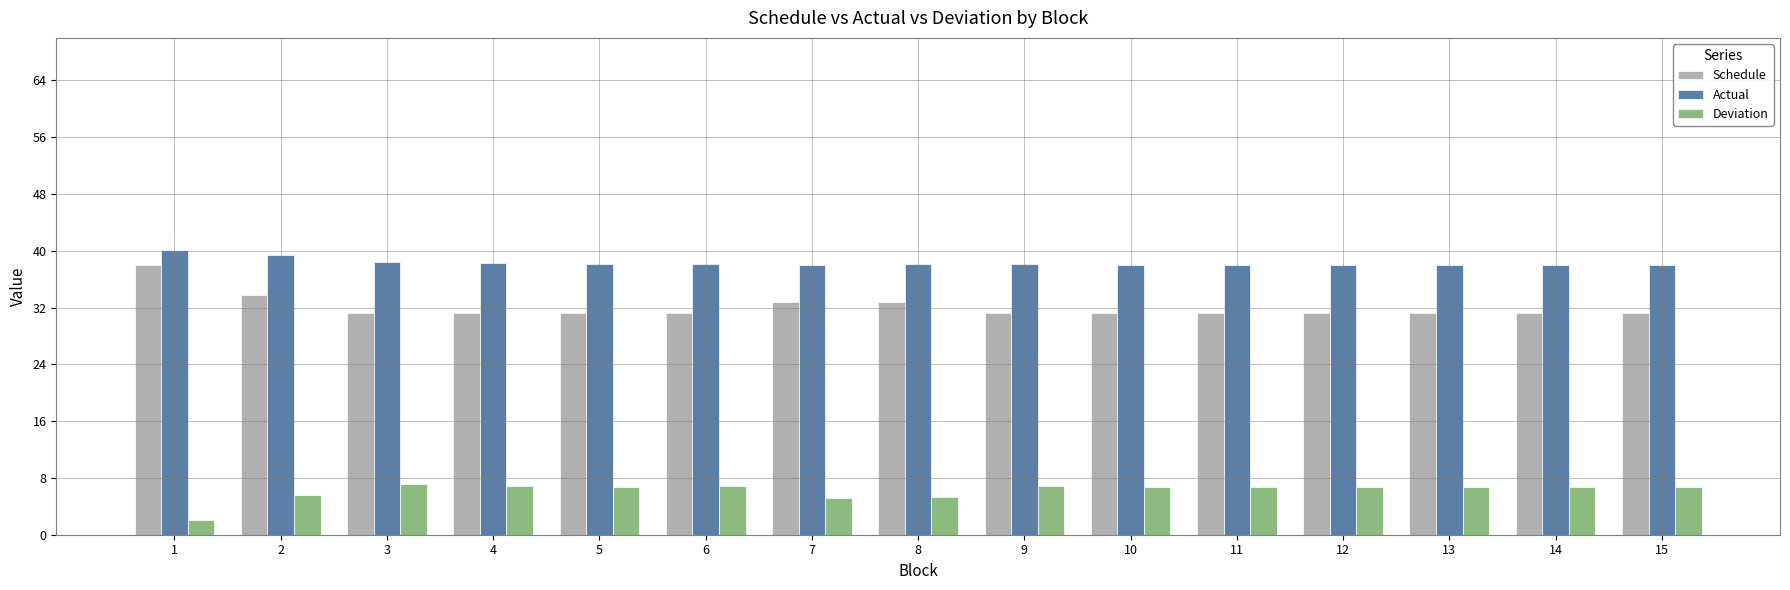

What is the minimum value shown in the chart?

2.1